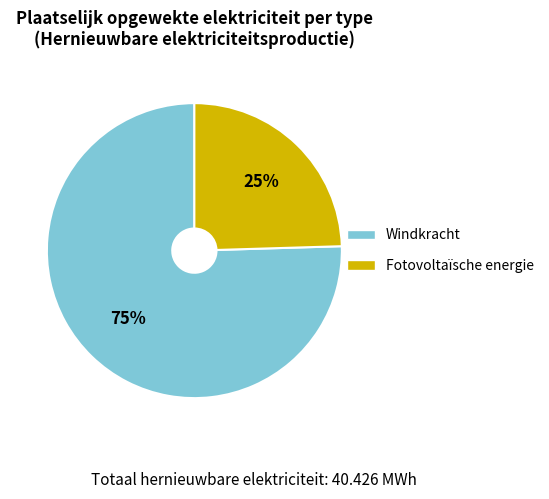

Does Windkracht account for over 50% of the chart?

Yes